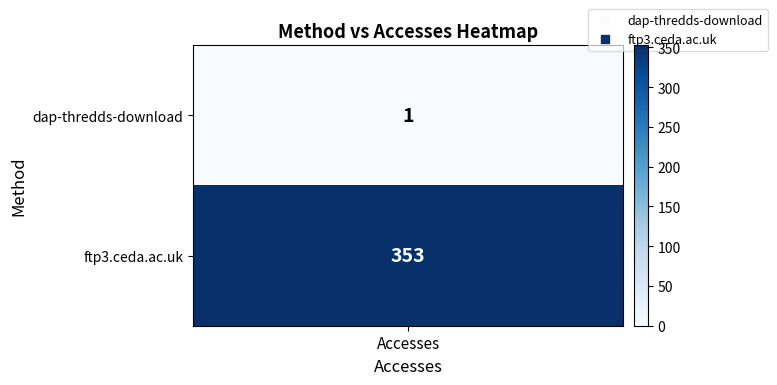

How many values are below 353?

1